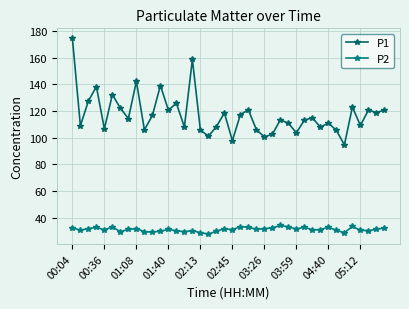

What is the difference between the maximum and minimum values in the P2 series?

6.6